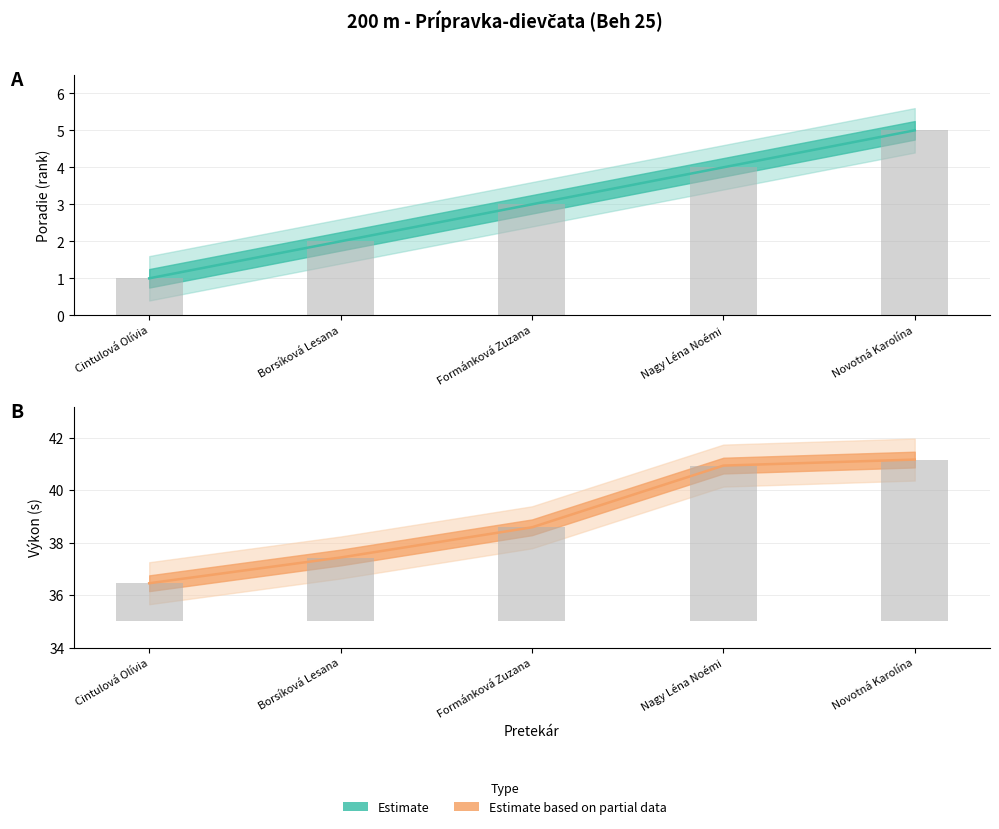

Rank the categories by Bars value from highest to lowest.

Novotná Karolína, Nagy Léna Noémi, Formánková Zuzana, Borsíková Lesana, Cintulová Olívia